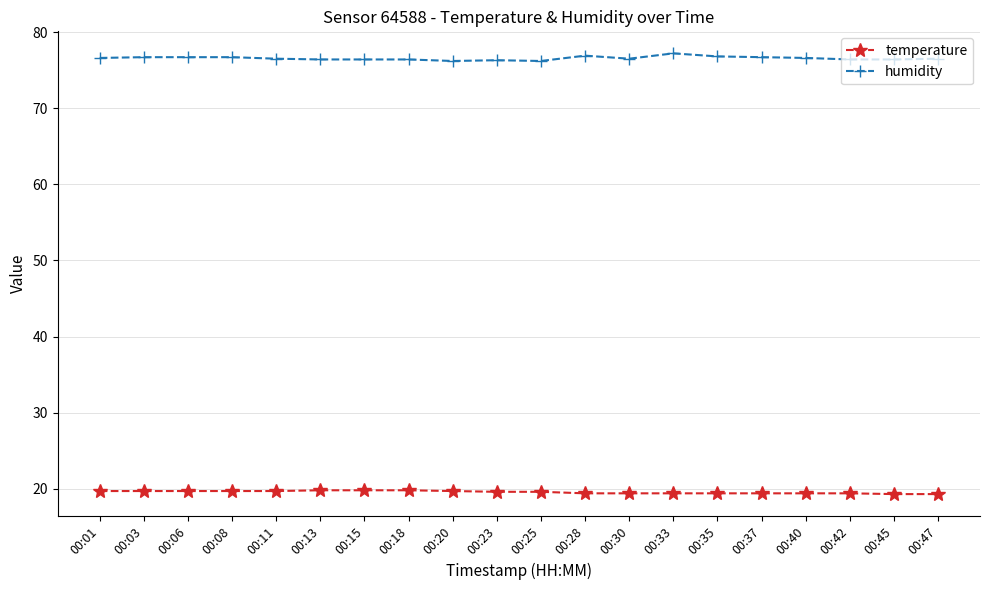

How many lines are shown in the chart?

2